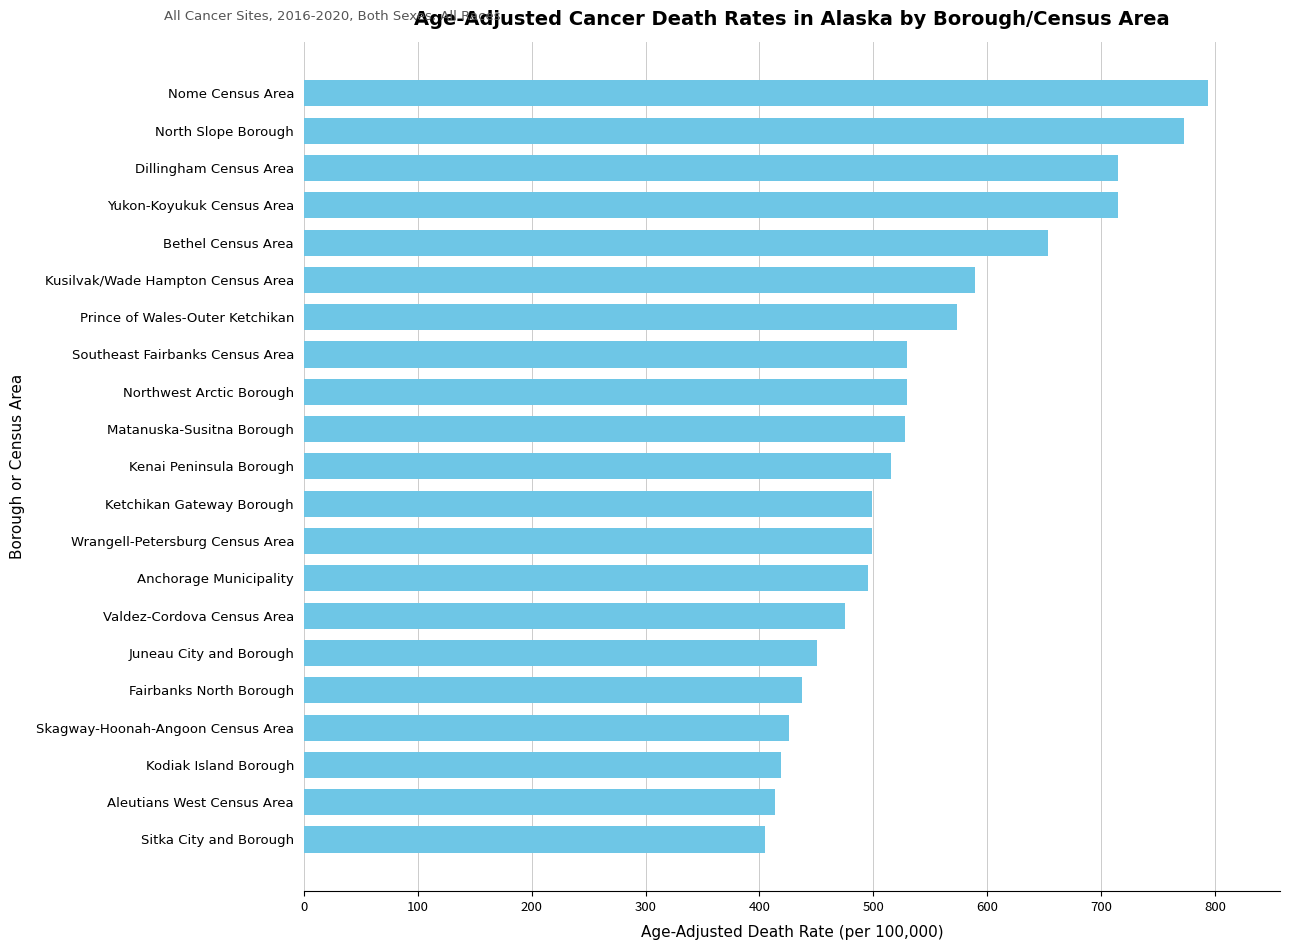

Where is the data nearest to the value 599?

Kusilvak/Wade Hampton Census Area